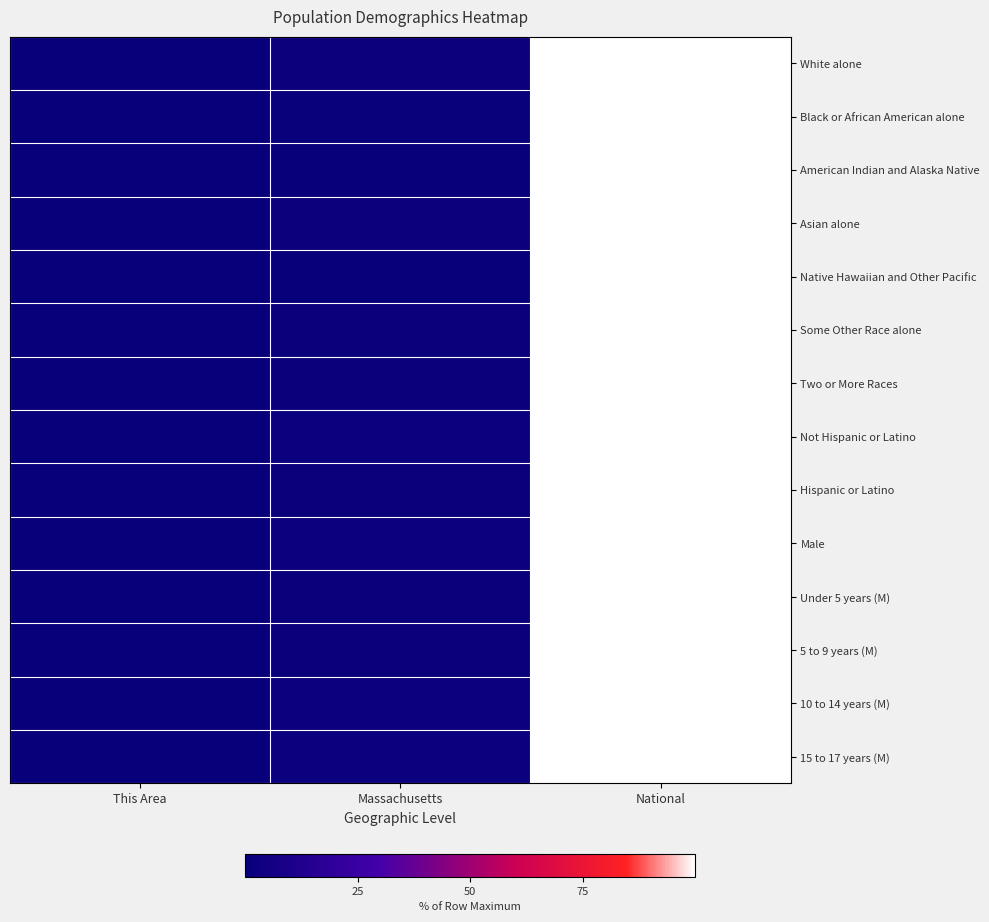

How many distinct data groups are displayed?

14